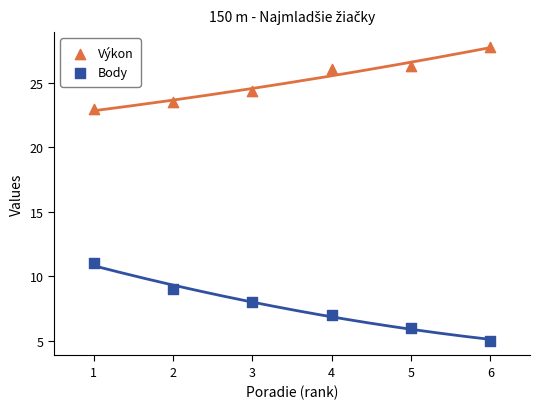

Across all data points, what is the average X value?

3.5